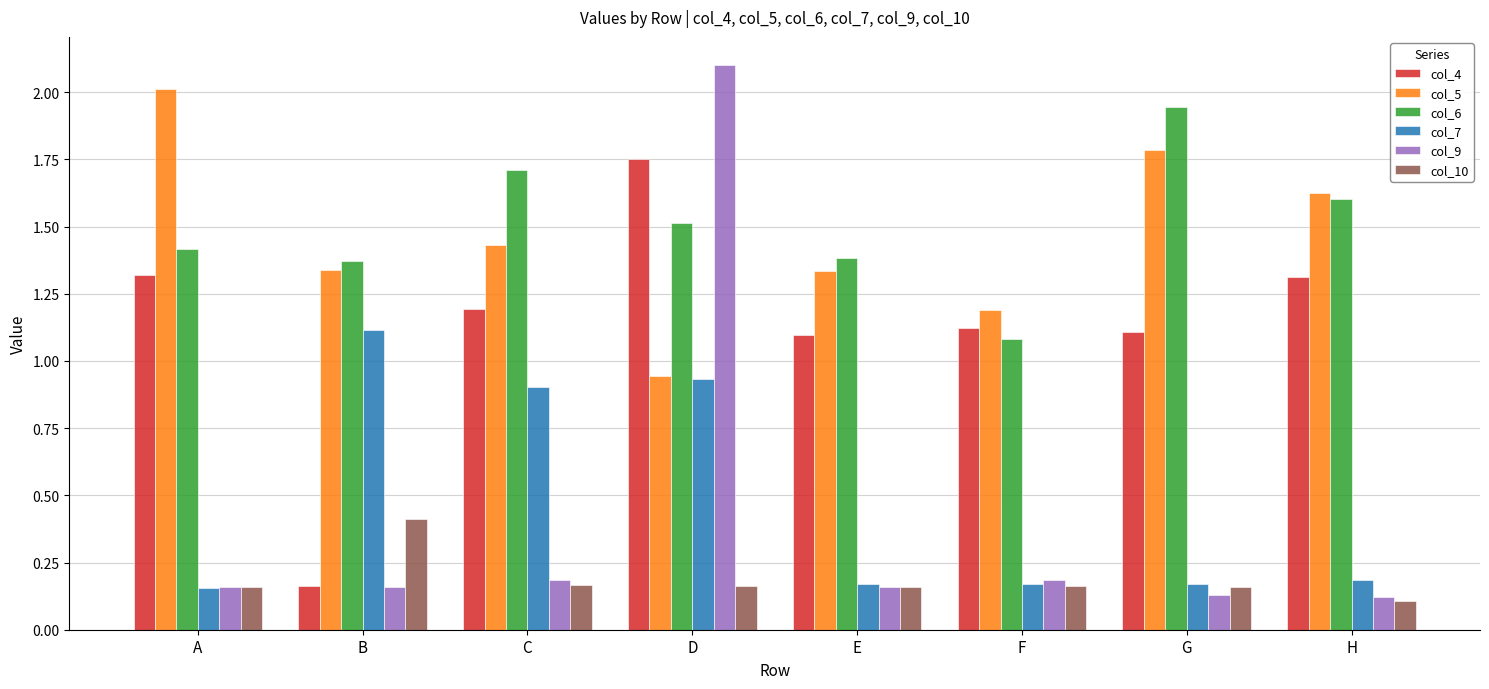

At which category is the sum across all series the highest?

D